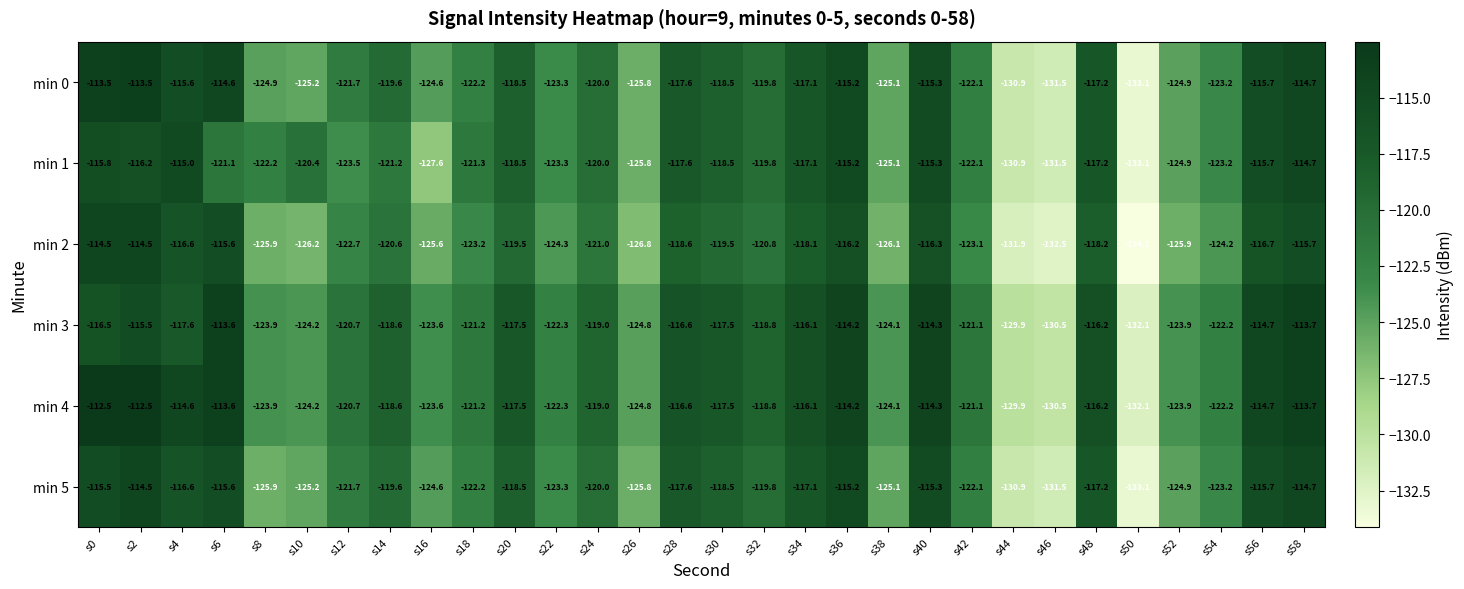

What is the smallest value displayed?

-134.1